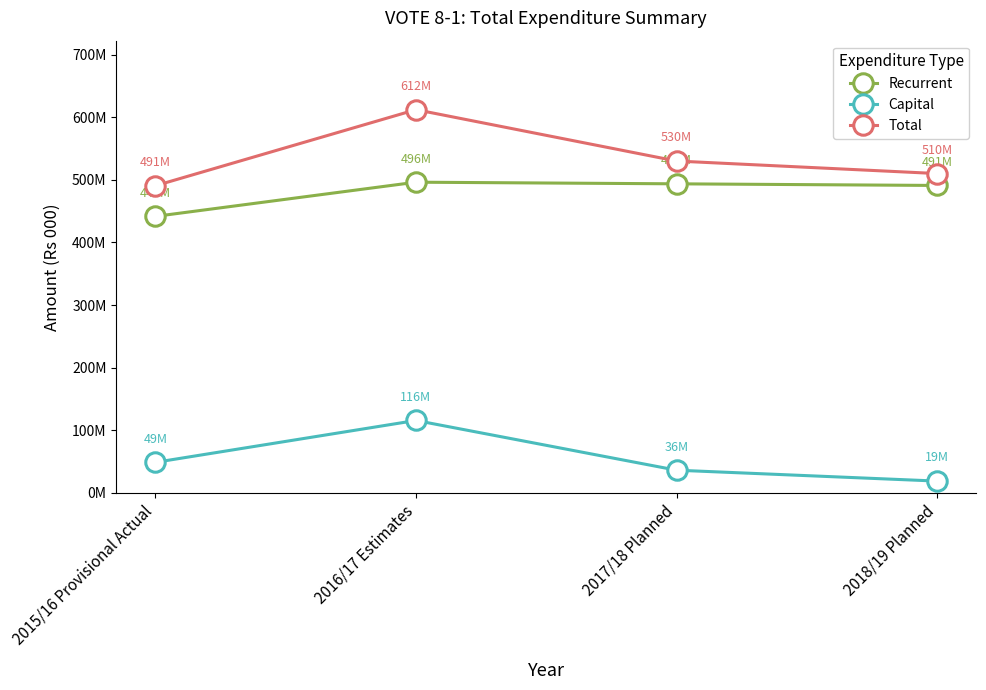

Is this an area chart (filled region under the line)?

No